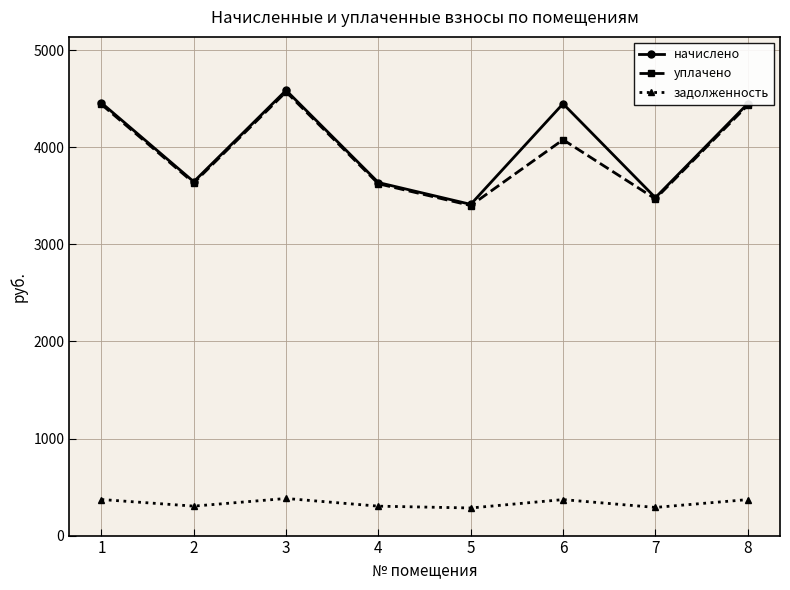

What is the minimum value for начислено?

3412.8